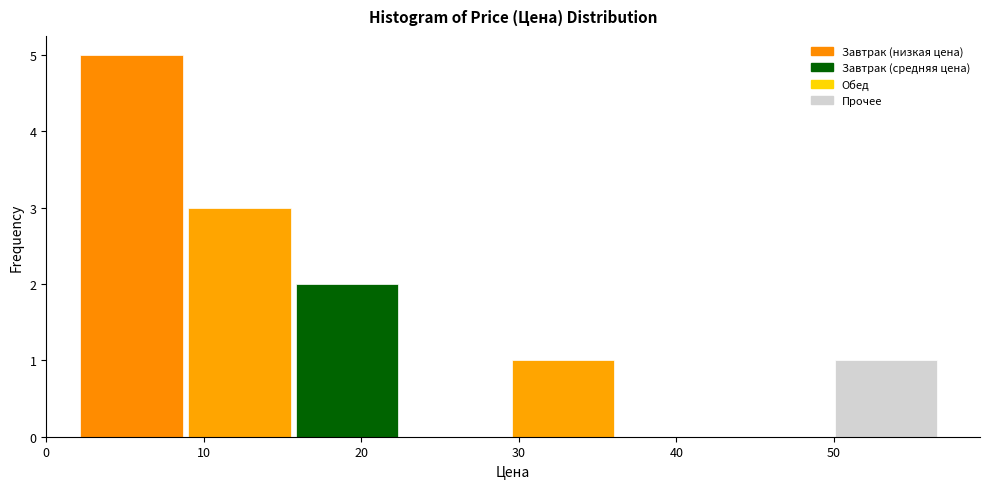

Reading left to right, transcribe this chart: for each bar, give the range it covers on the x-axis and its height. Neither the bar edges nor the heights are printed on the chart, so give them approximately, as read against the axes.

2 to 9: 5
9 to 16: 3
16 to 23: 2
23 to 30: 0
30 to 36: 1
36 to 43: 0
43 to 50: 0
50 to 57: 1